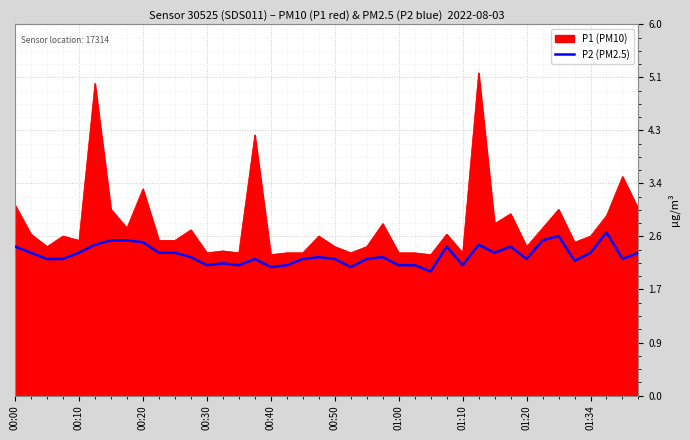

Which series has the widest spread of values?

P1 (PM10)